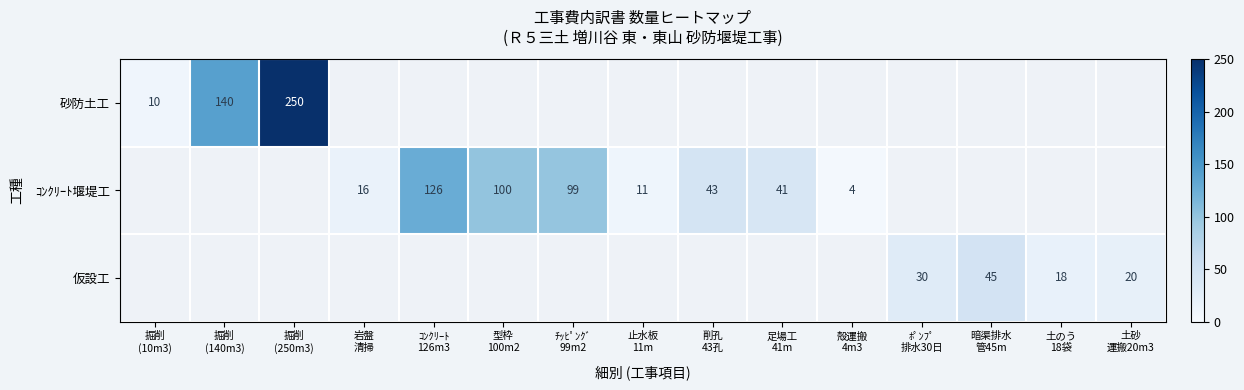

The ｺﾝｸﾘｰﾄ堰堤工 series shows 43.0 at 削孔 43孔. True or false?

True